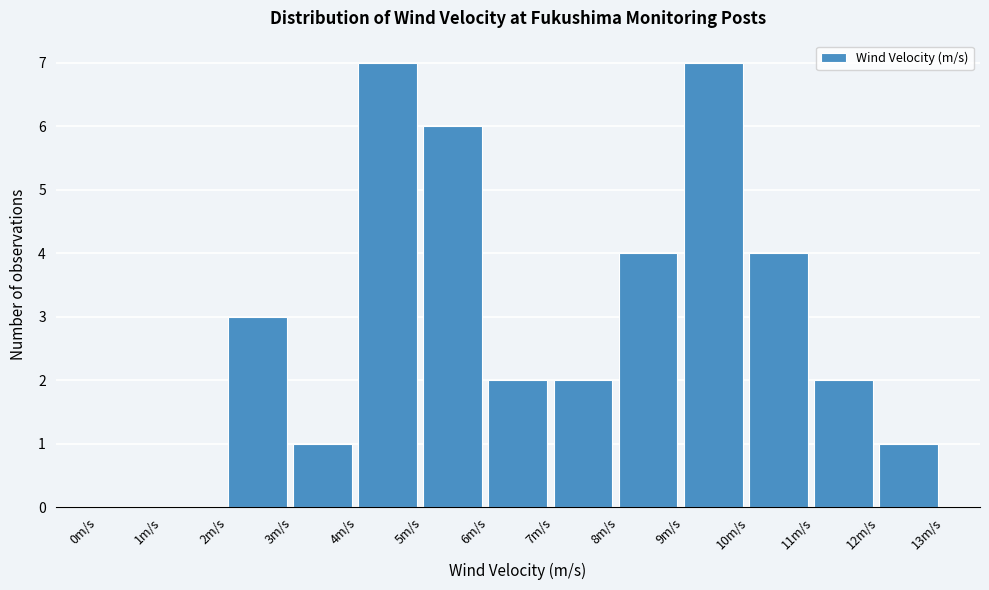

How tall is the bar that spans 5 to 6 on the x-axis? The values are not printed on the chart, so give them approximately, as read against the axis.

6